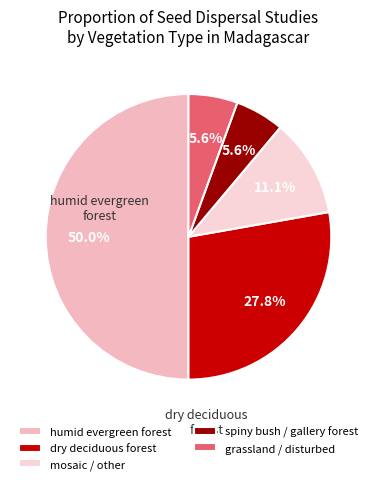

How many slices are in this pie chart?

5